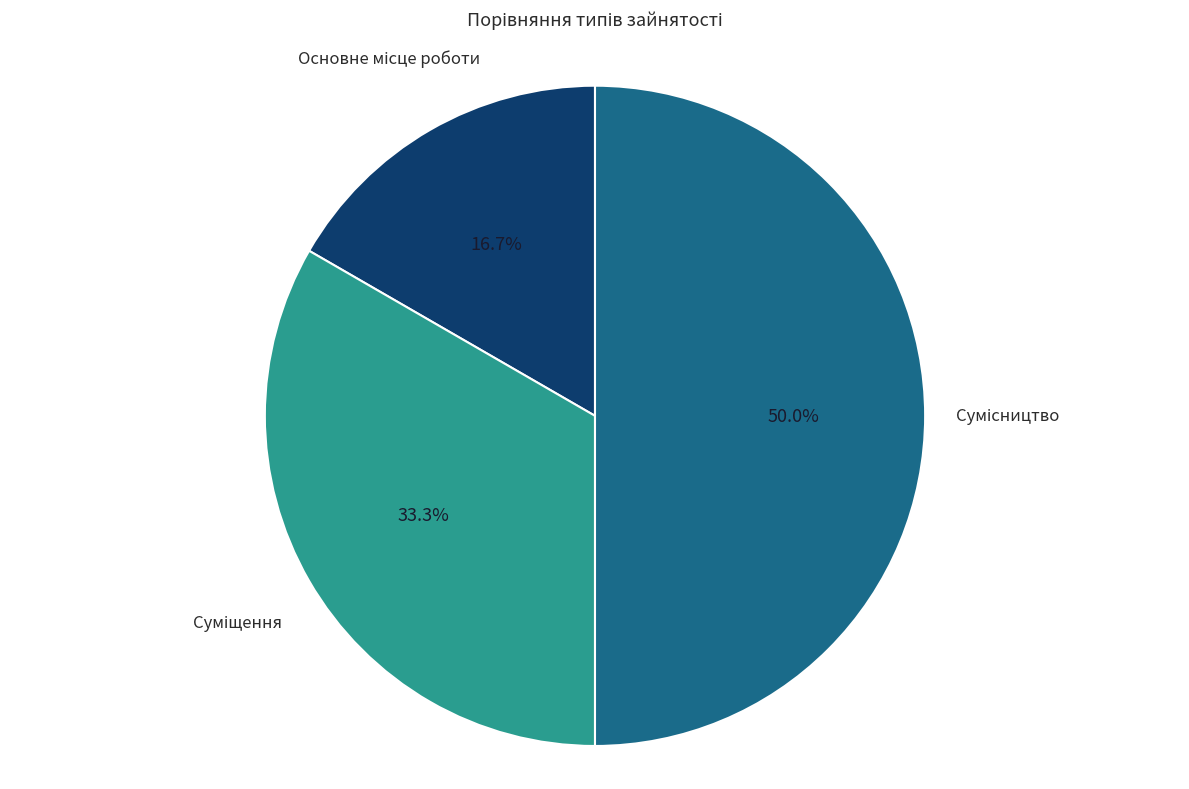

What is the ratio of the value at Основне місце роботи to the value at Сумісництво?

0.3